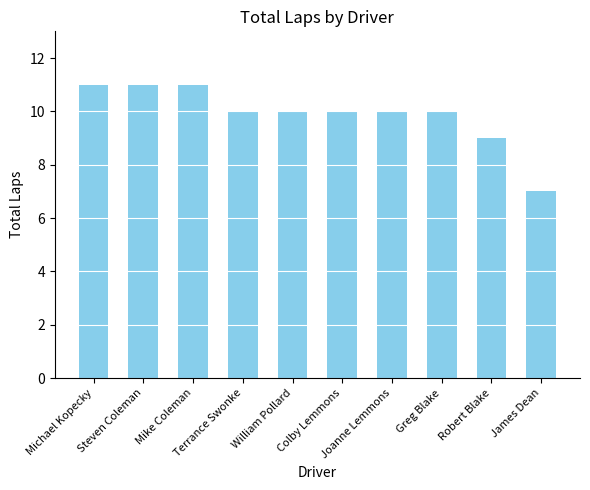

At which label is the value closest to 9?

Robert Blake